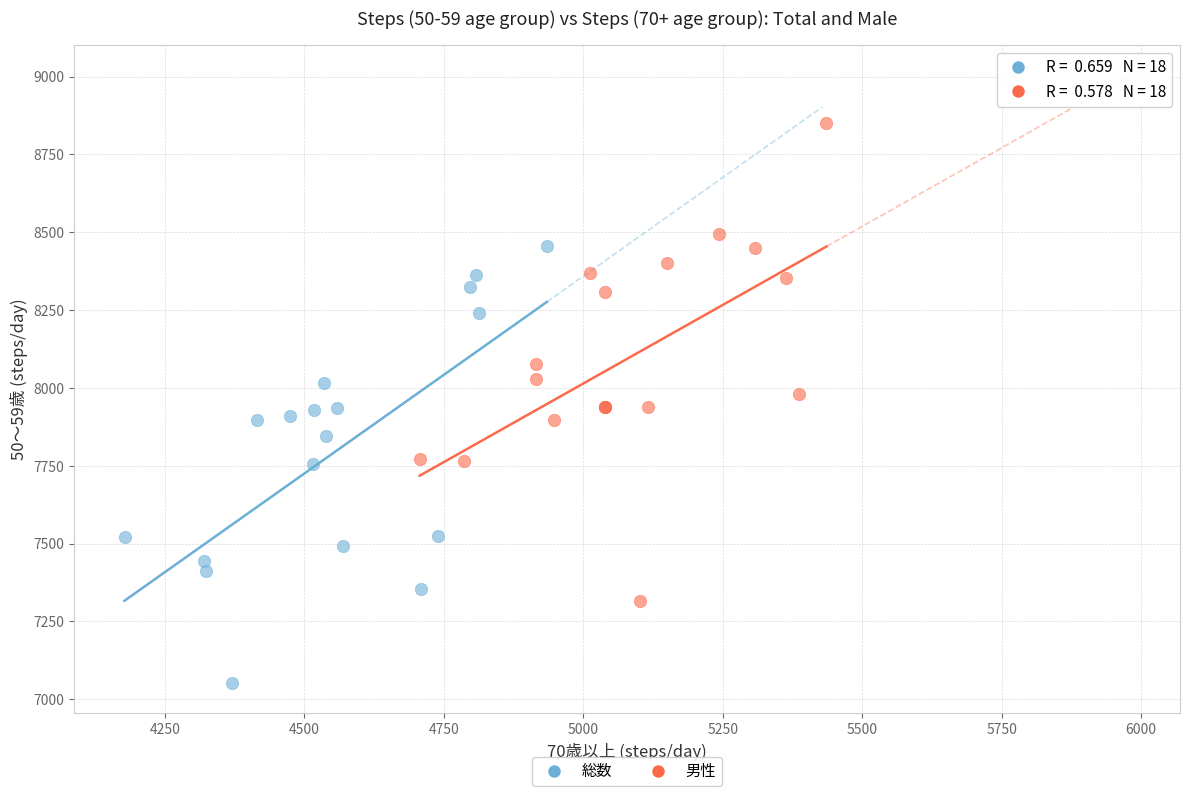

Which series has the largest Y range (max minus min)?

男性